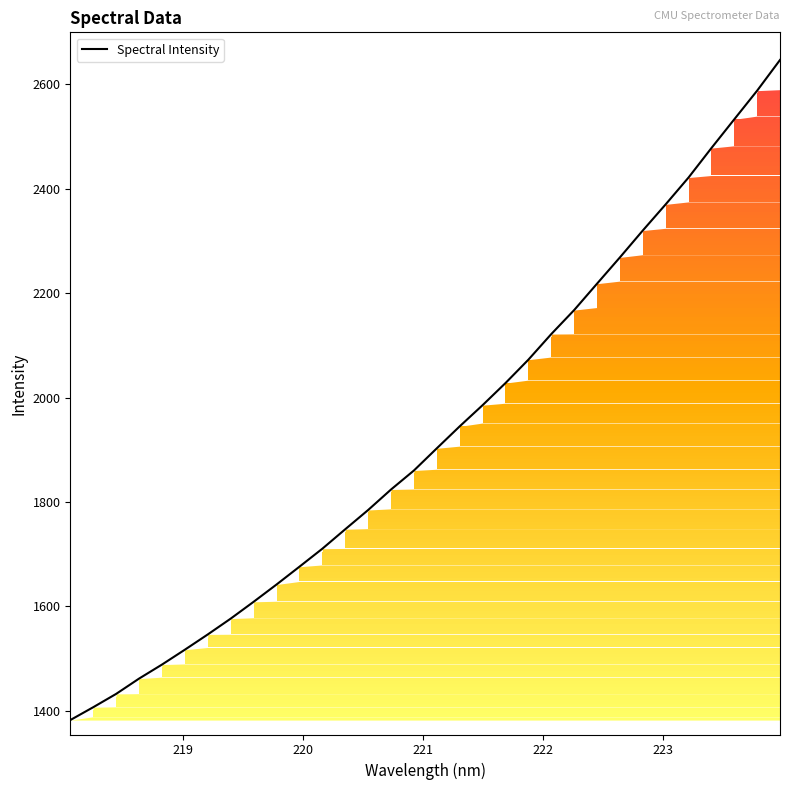

Does the chart display data point markers on the line(s)?

No